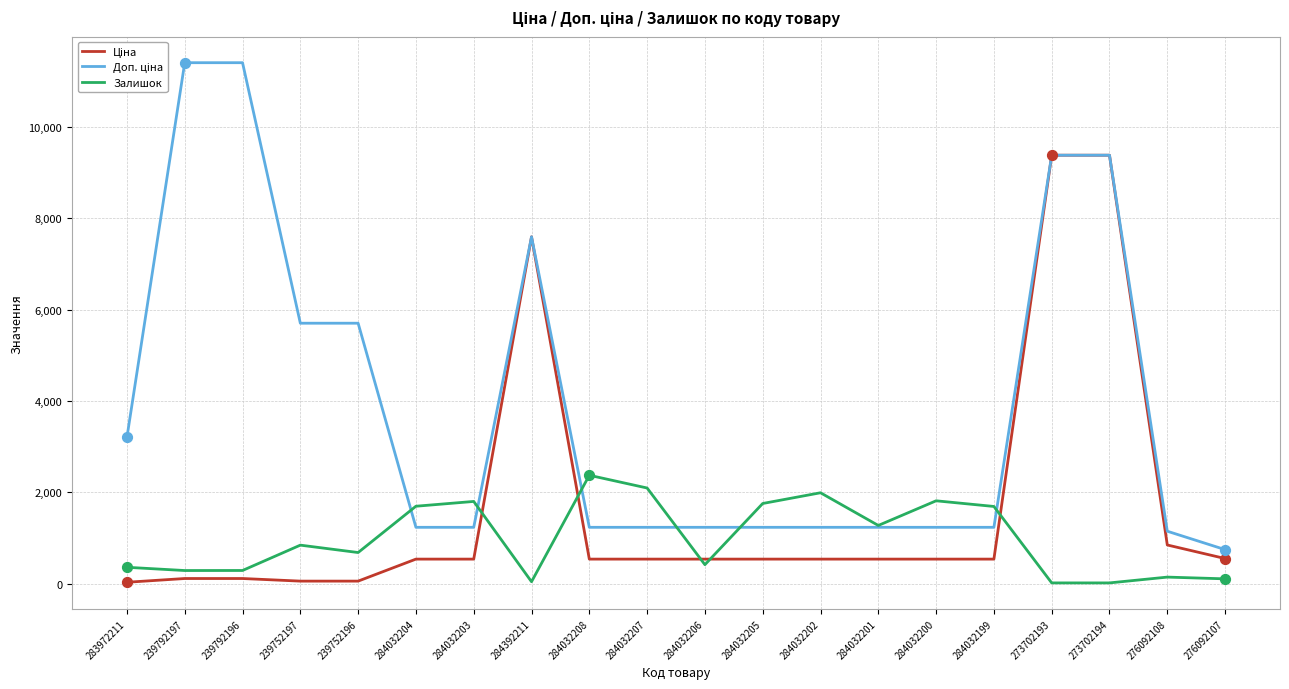

Which series changed the most between 284032206 and 284032200?

Залишок